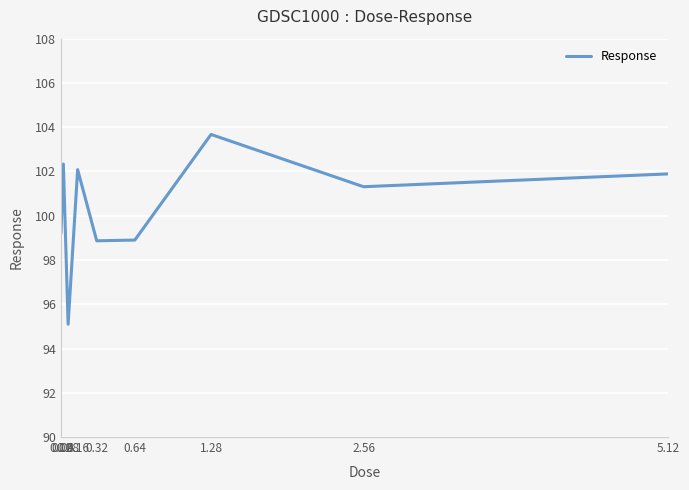

Which label corresponds to the largest value in the chart?

1.28